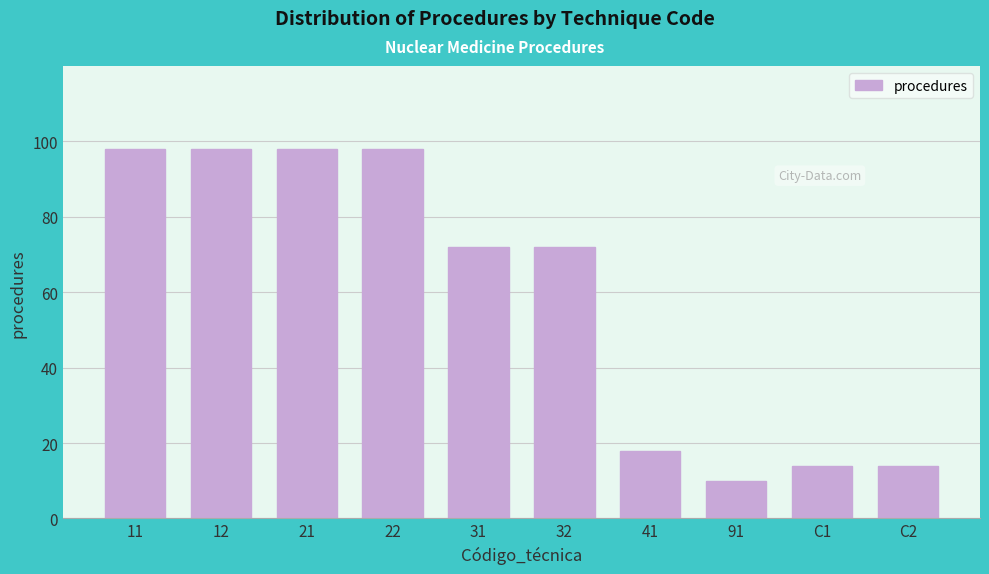

Reading left to right, extract all data points from this chart.

11=98	12=98	21=98	22=98	31=72	32=72	41=18	91=10	C1=14	C2=14